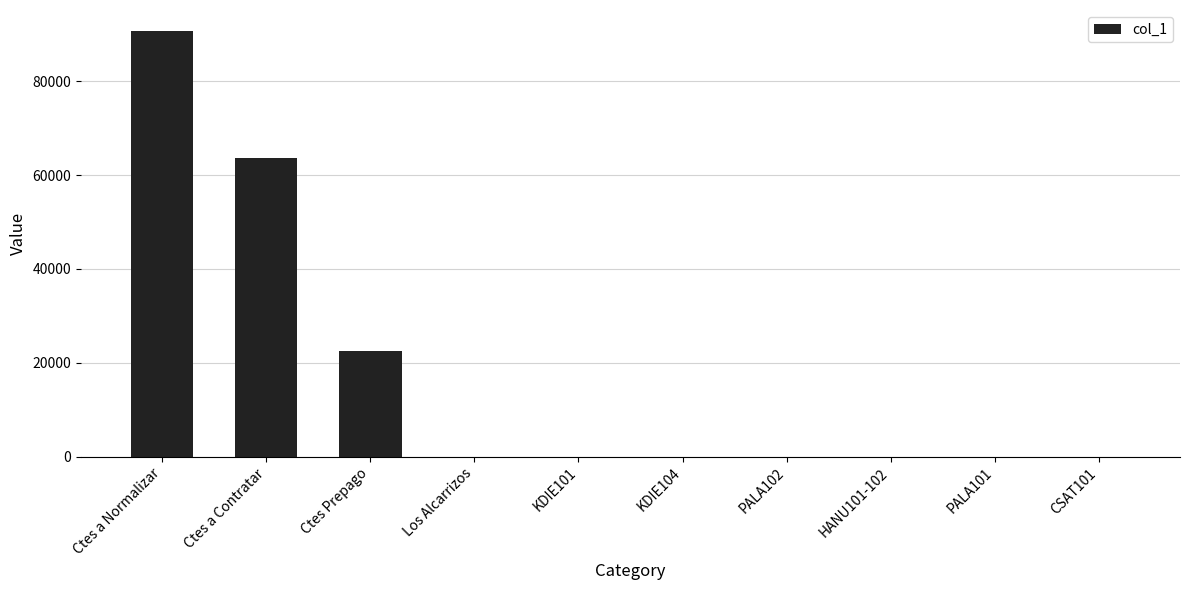

What is the approximate value at KDIE101?

3.7